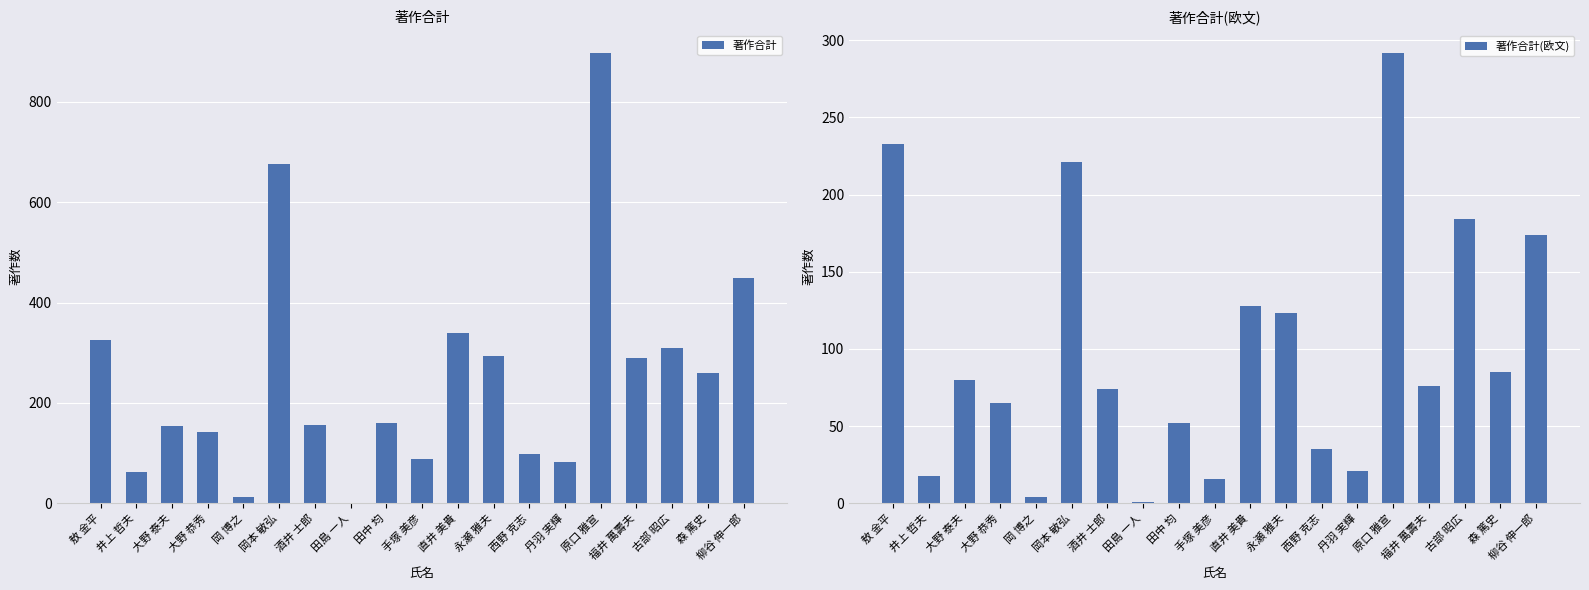

Rank the categories by 著作合計 value from highest to lowest.

原口 雅宣, 岡本 敏弘, 柳谷 伸一郎, 直井 美貴, 敖 金平, 古部 昭広, 永瀬 雅夫, 福井 萬壽夫, 森 篤史, 田中 均, 酒井 士郎, 大野 泰夫, 大野 恭秀, 西野 克志, 手塚 美彦, 丹羽 実輝, 井上 哲夫, 岡 博之, 田島 一人